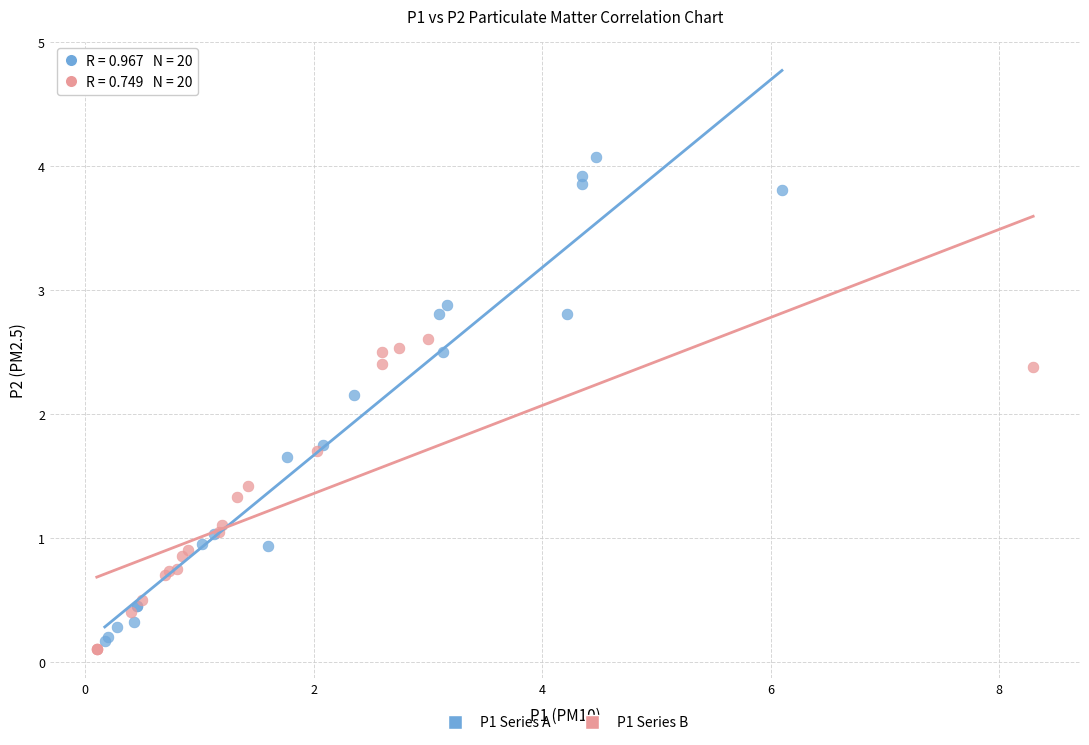

Which series has the largest Y range (max minus min)?

P1 Series A